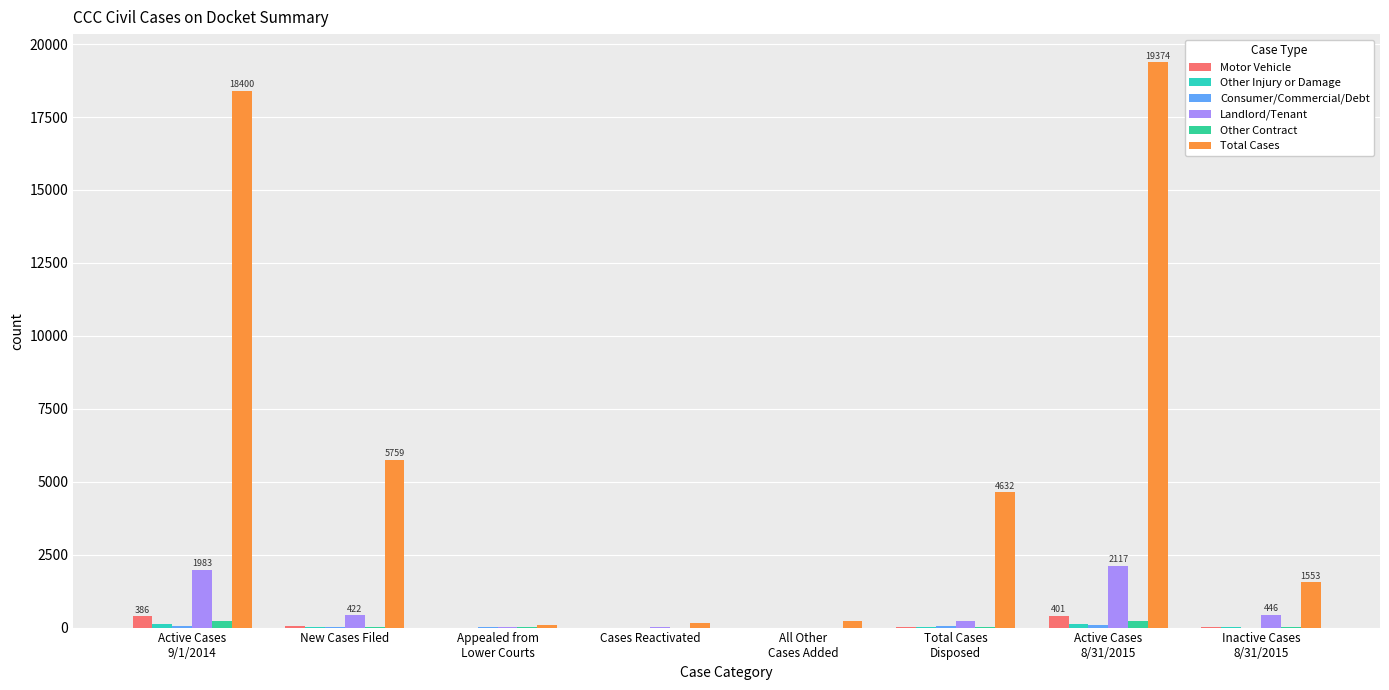

Count the number of categories in the chart.

8